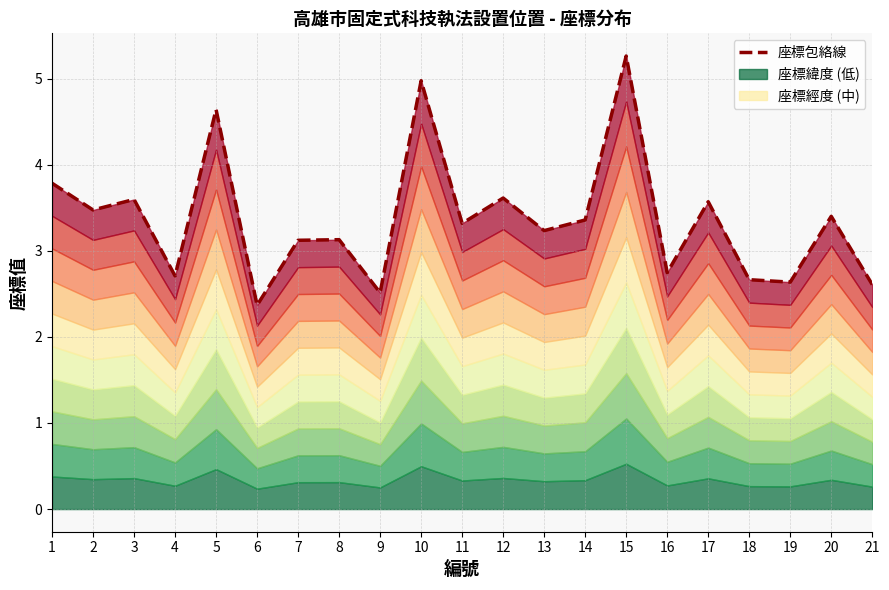

Reading left to right, extract all data points from this chart.

1=3.8	2=3.5	3=3.6	4=2.7	5=4.6	6=2.4	7=3.1	8=3.1	9=2.5	10=5.0	11=3.3	12=3.6	13=3.2	14=3.4	15=5.3	16=2.7	17=3.6	18=2.7	19=2.6	20=3.4	21=2.6